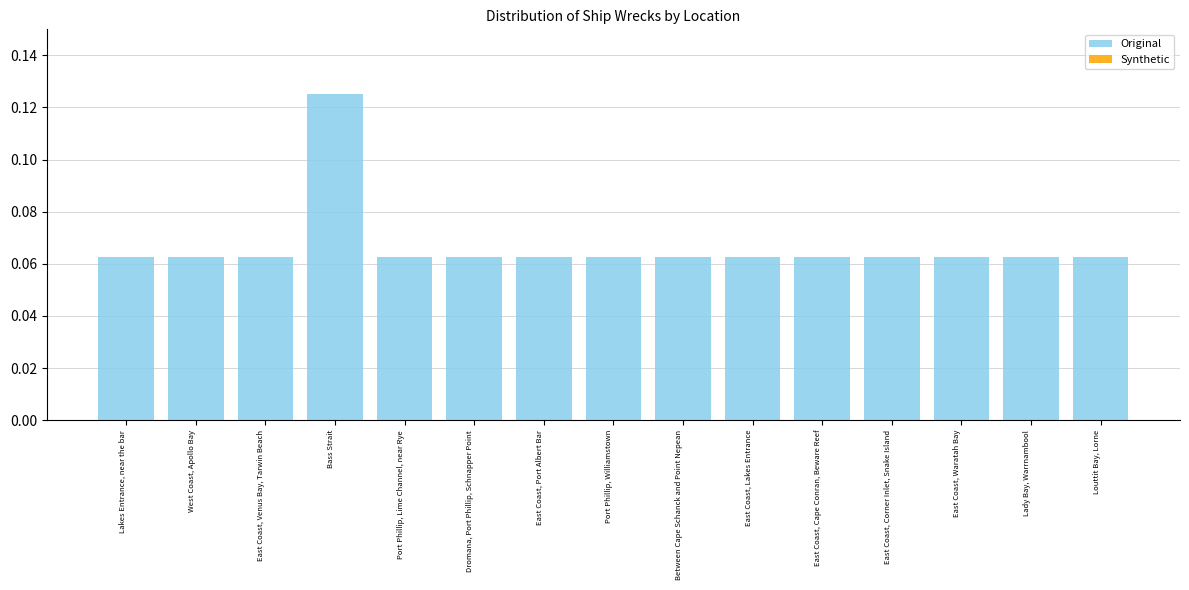

True or false: the data shows 0.0 at East Coast, Port Albert Bar.

False